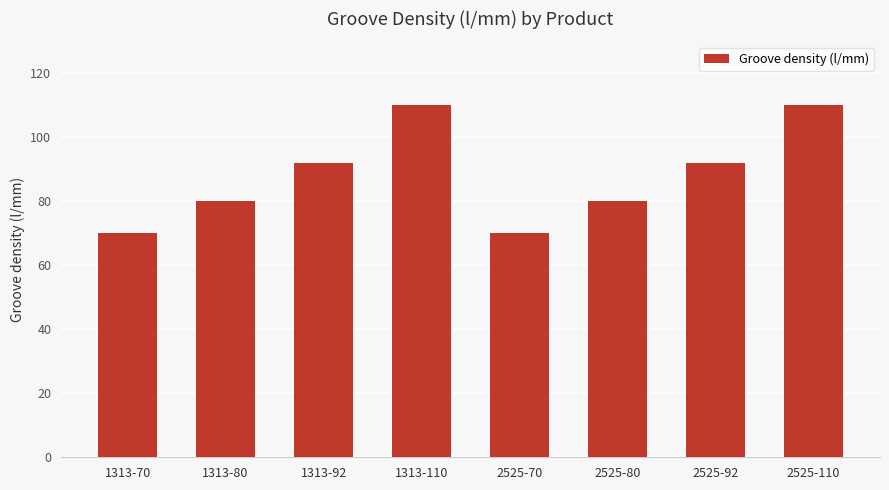

What is the difference between the maximum and second lowest values?

40